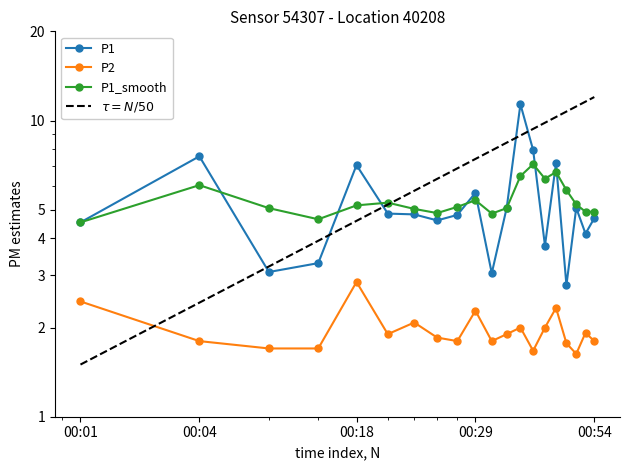

Which category has the lowest value in the P2 series?

00:48